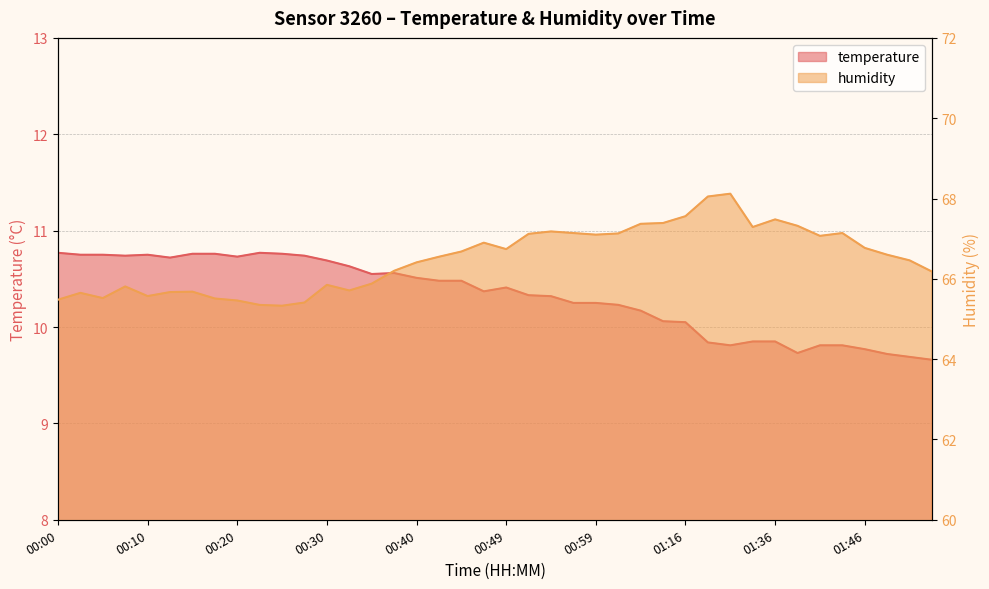

What value does the temperature series have at 01:54?

9.7